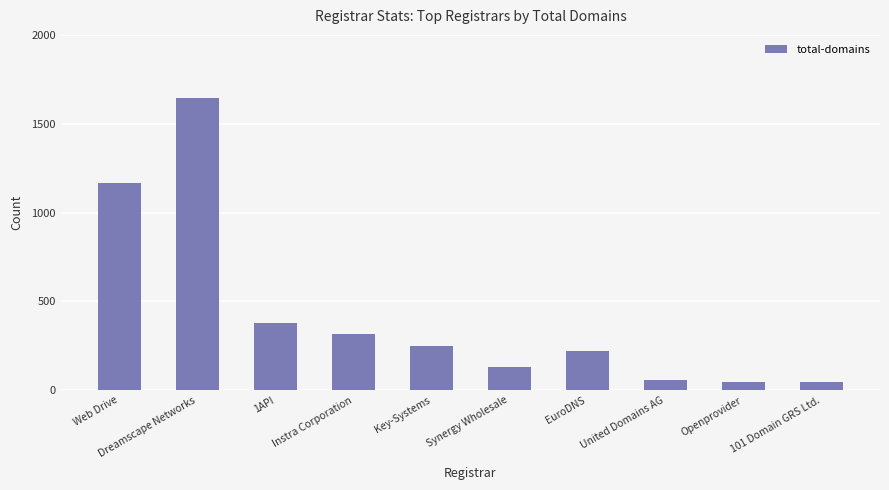

What is the greatest value displayed?

1647